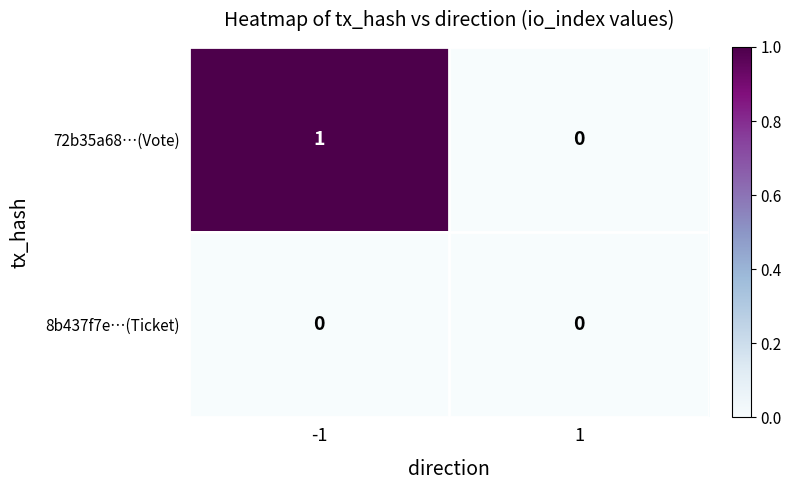

List the series in order of their peak value, highest first.

72b35a68…(Vote), 8b437f7e…(Ticket)